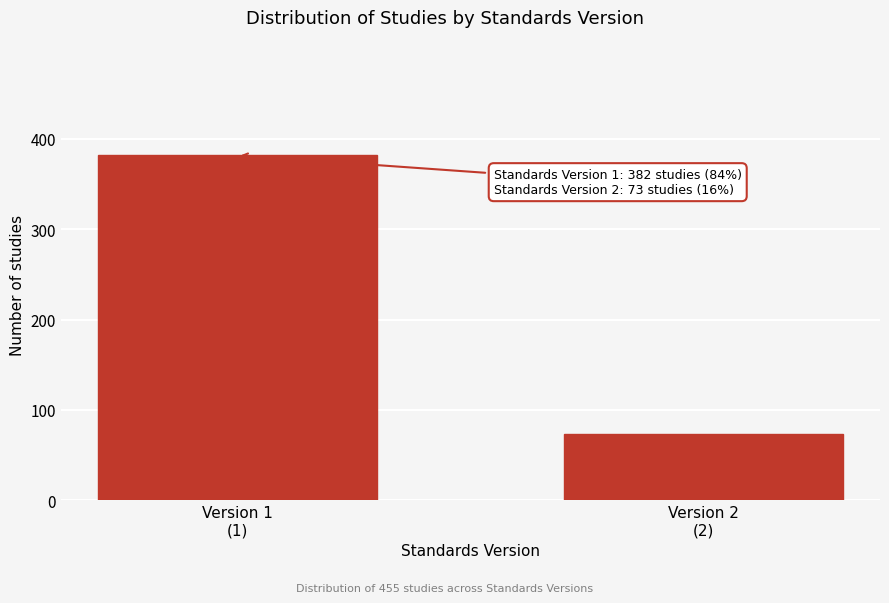

What is the value of the 2nd bar from the left?

73